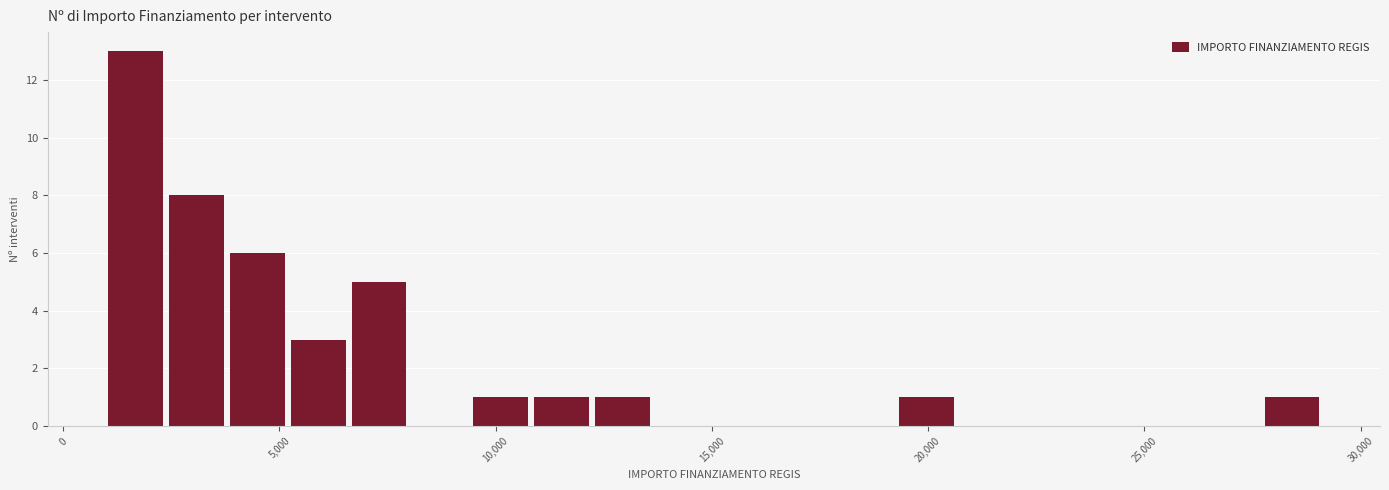

Around what value on the x-axis is the tallest bar? Give the approximate position of its centre, as read against the axis.

1500